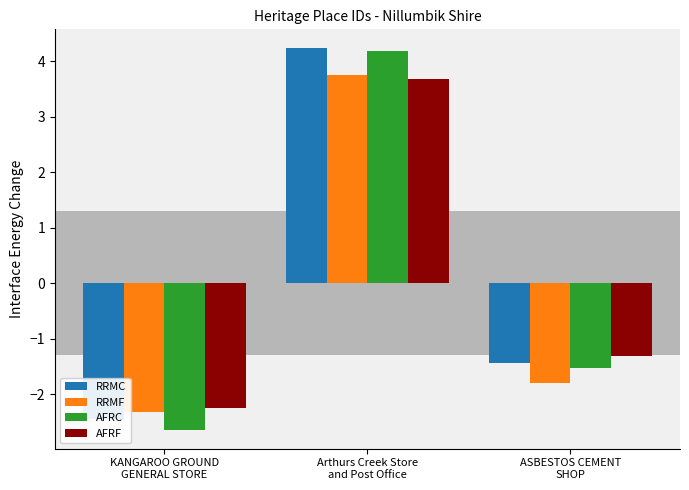

At how many categories does at least one series exceed 2?

1